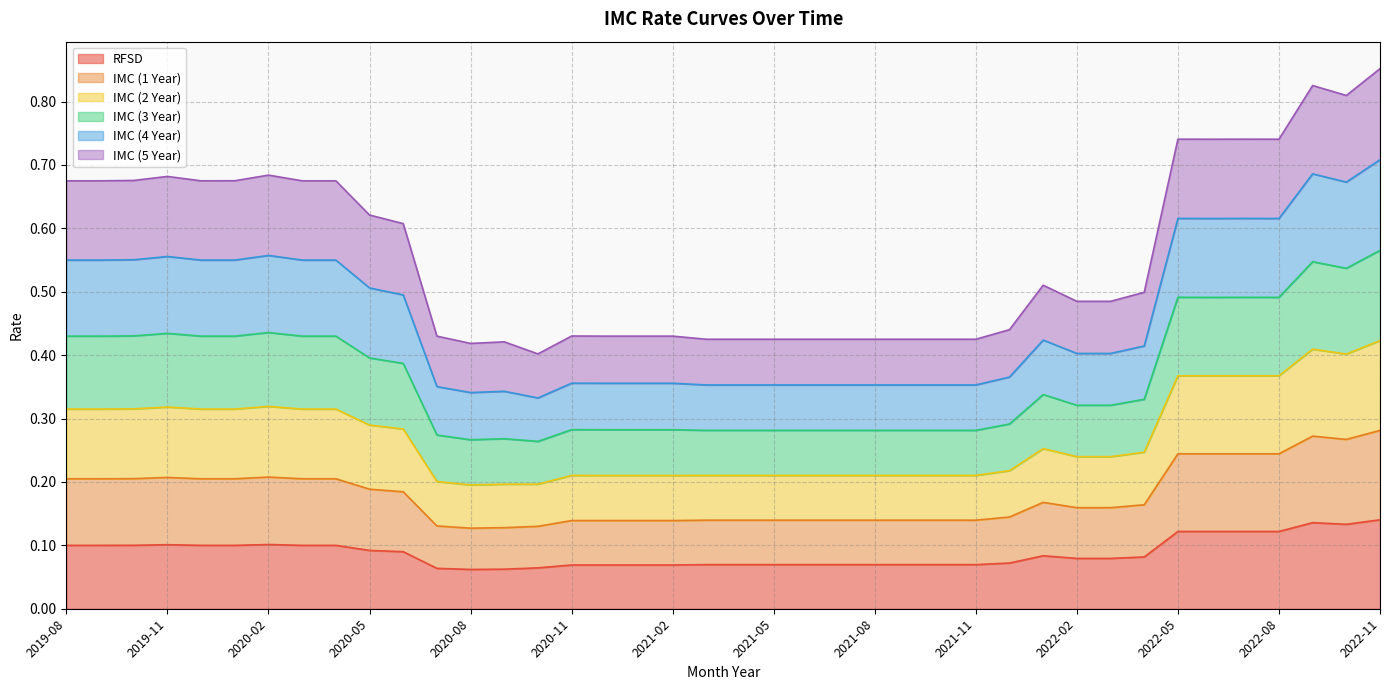

The RFSD series shows 0.1 at 2020-05. True or false?

True